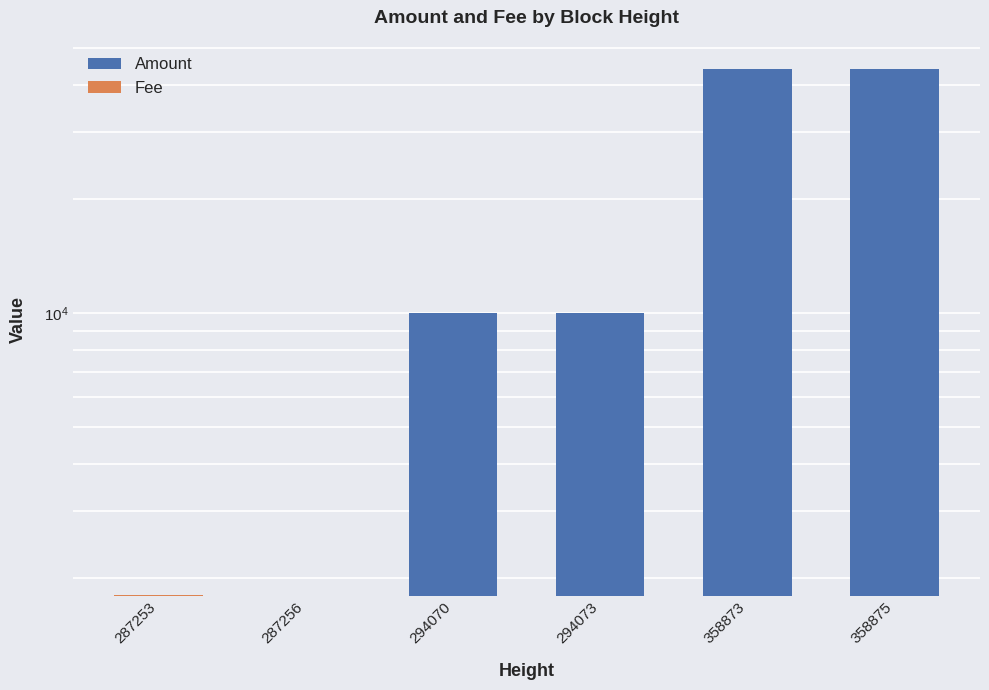

How many bars are there in each group?

2